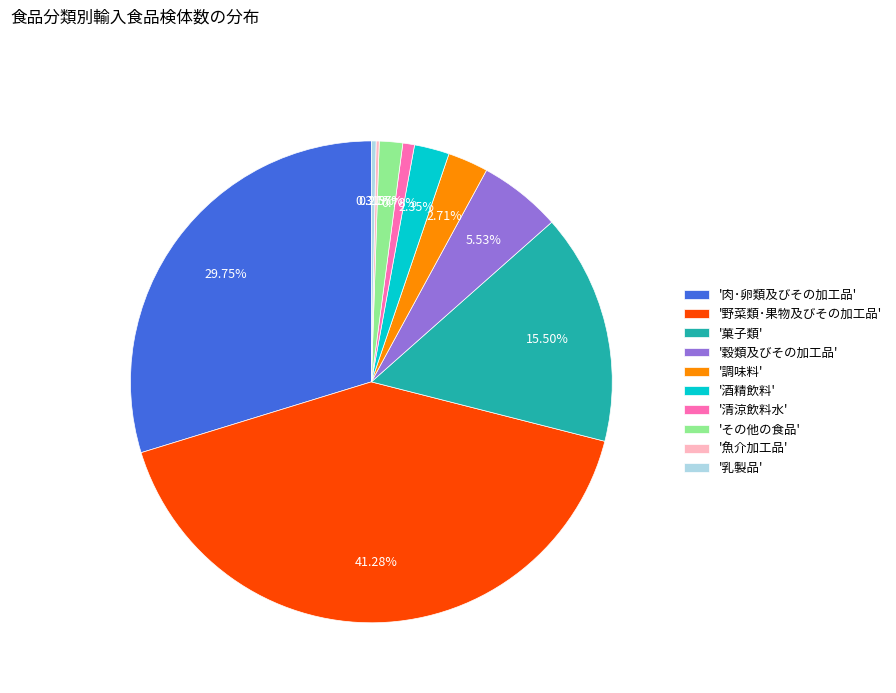

Does any single category account for the majority?

No